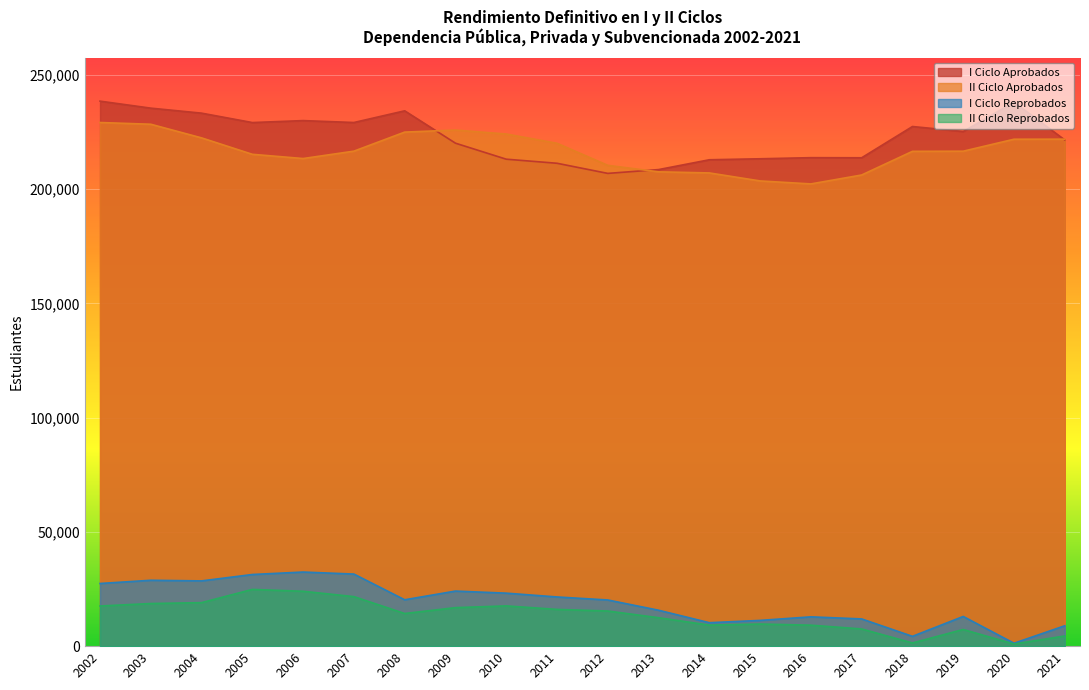

What is the spread (max minus min) of values at 2014?

203644